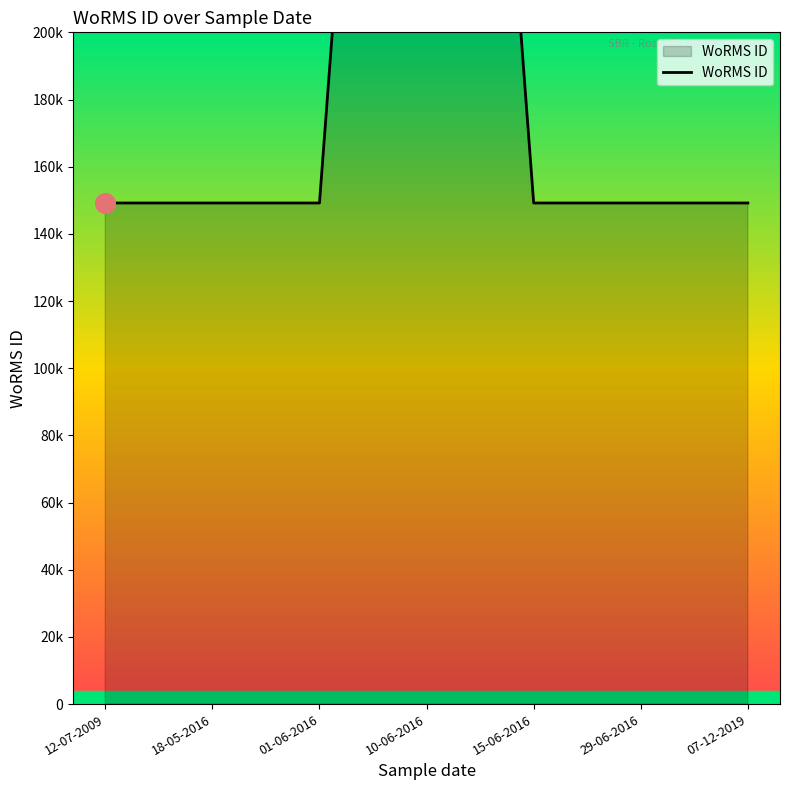

What is the ratio of the value at 10-06-2016 to the value at 07-12-2019?

3.8